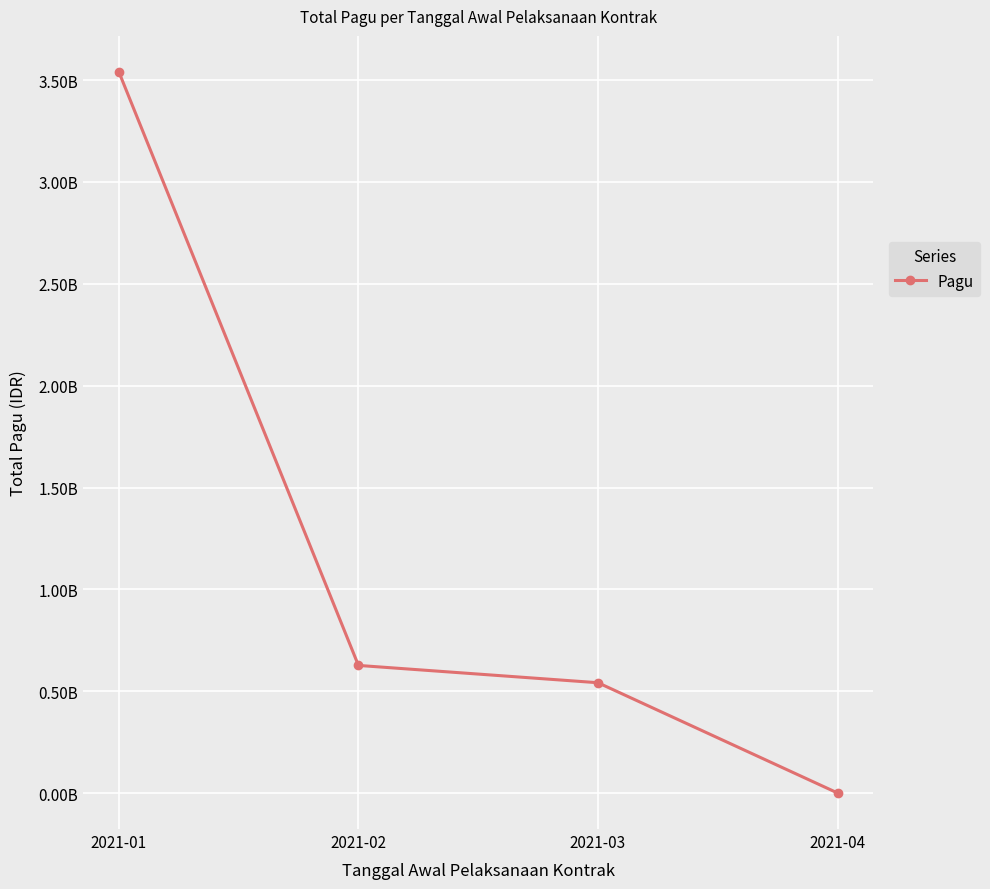

At which category does the chart reach its minimum across all series?

2021-04